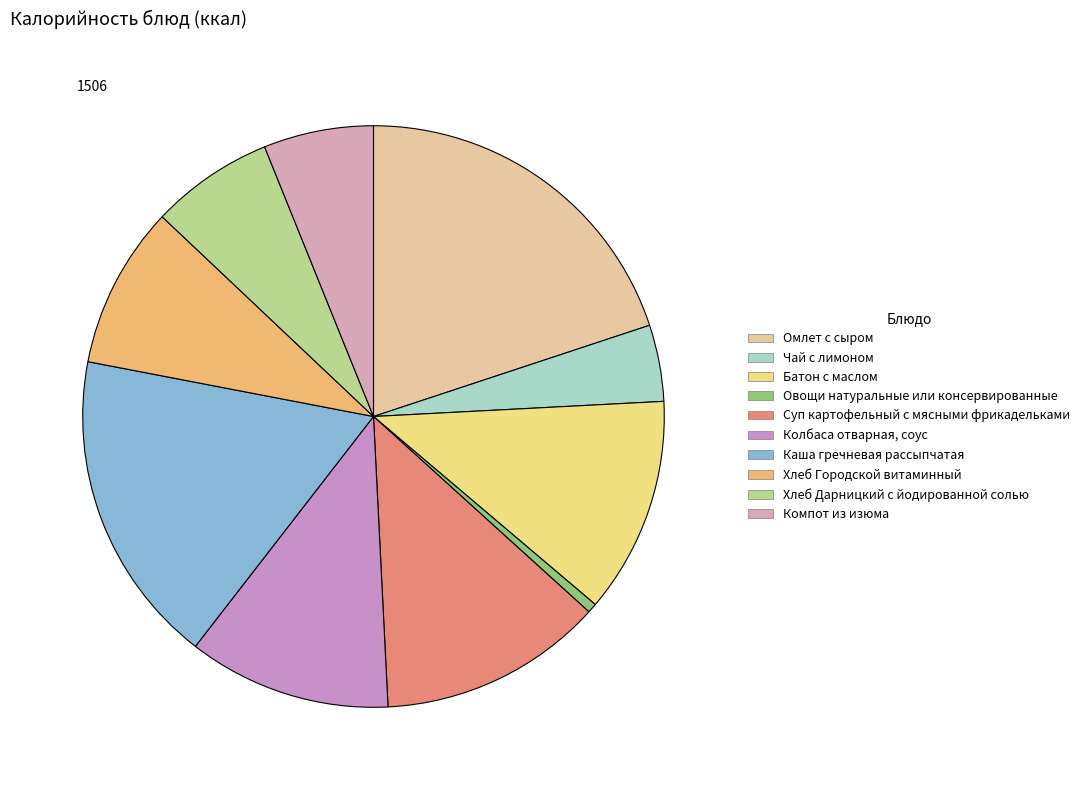

How many segments does this pie chart have?

10